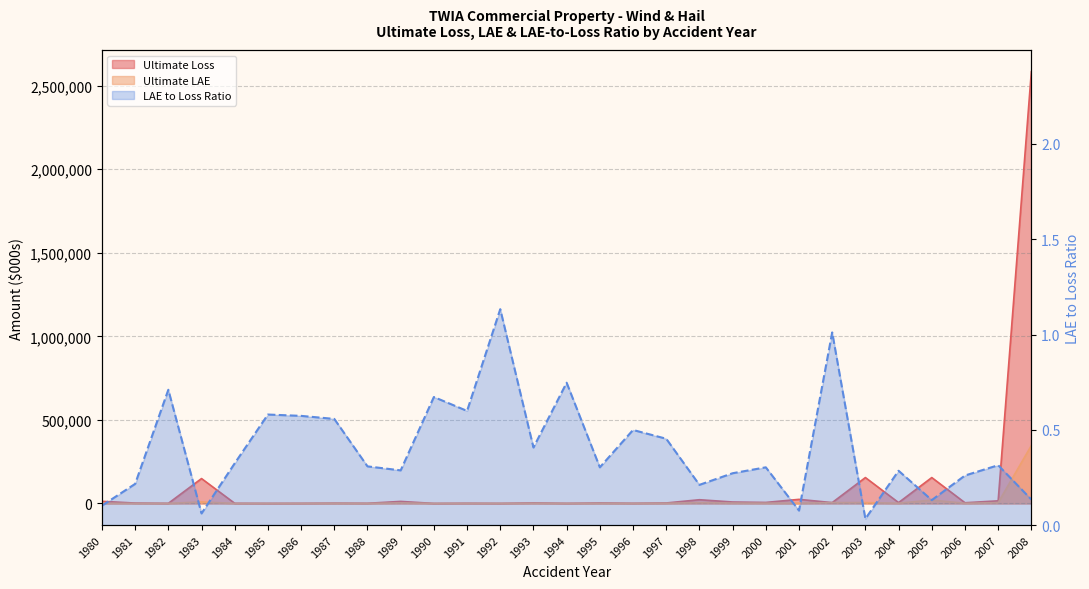

Read the Ultimate LAE value at 1996.

582.0